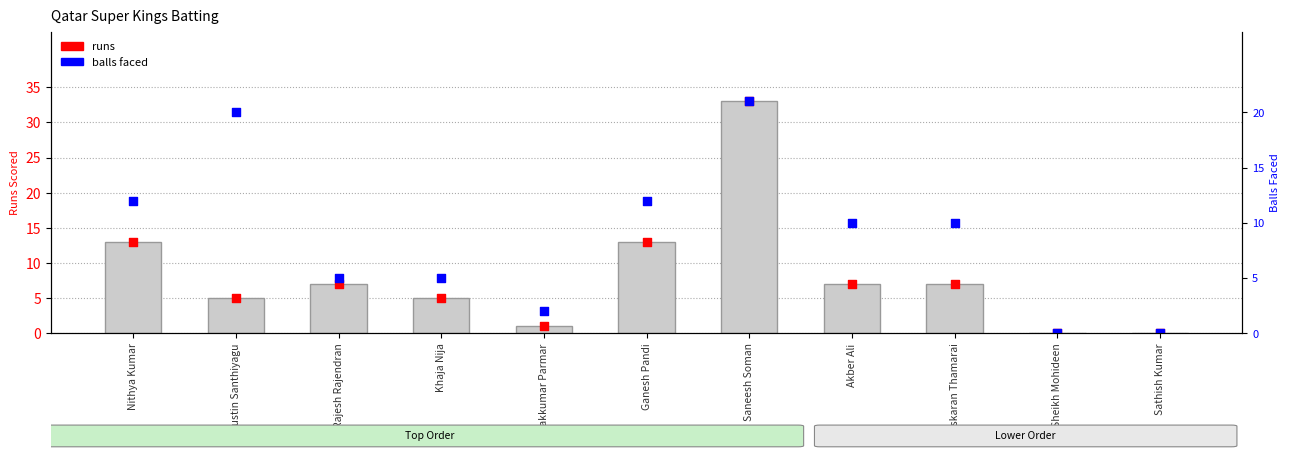

Which series reaches the maximum Y coordinate?

runs